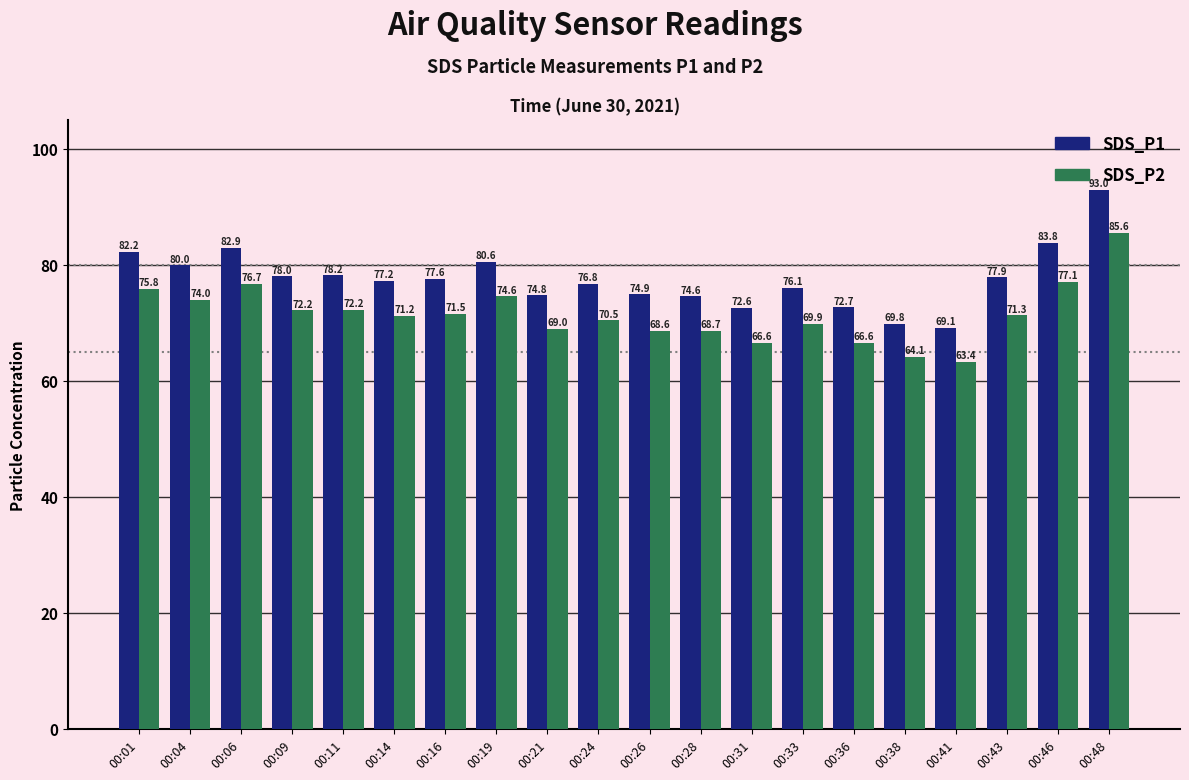

What is the difference between the maximum and minimum values in the SDS_P2 series?

22.2